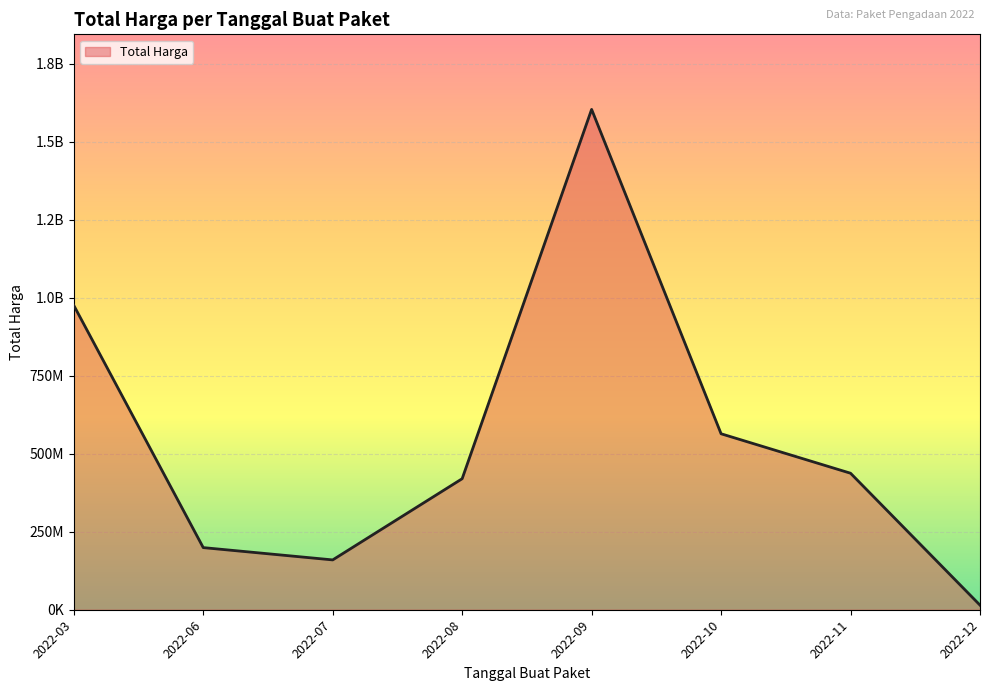

Count the number of data series in this chart.

1